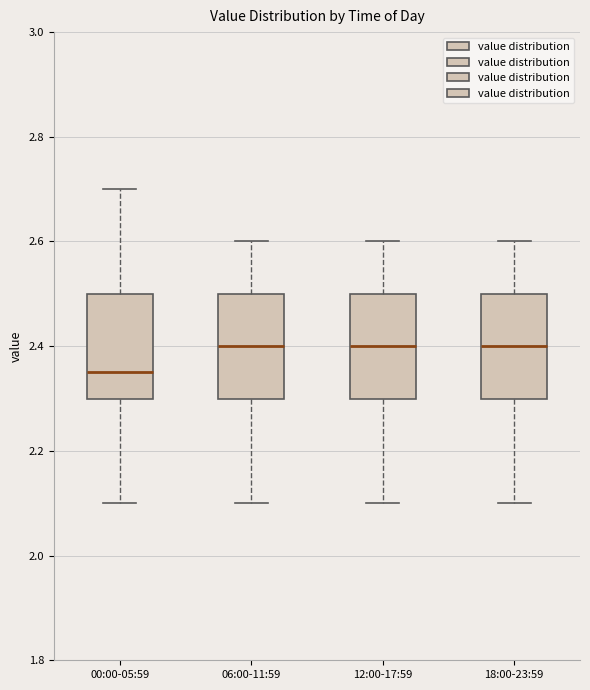

Reading left to right, read every box against the y-axis: the position of its median line, the range the box covers, and the ends of its whiskers. The values are not printed on the chart, so give them approximately, as read against the axis.

00:00-05:59: median 2.36, box 2.30 to 2.50, whiskers 2.10 to 2.70
06:00-11:59: median 2.40, box 2.30 to 2.50, whiskers 2.10 to 2.60
12:00-17:59: median 2.40, box 2.30 to 2.50, whiskers 2.10 to 2.60
18:00-23:59: median 2.40, box 2.30 to 2.50, whiskers 2.10 to 2.60